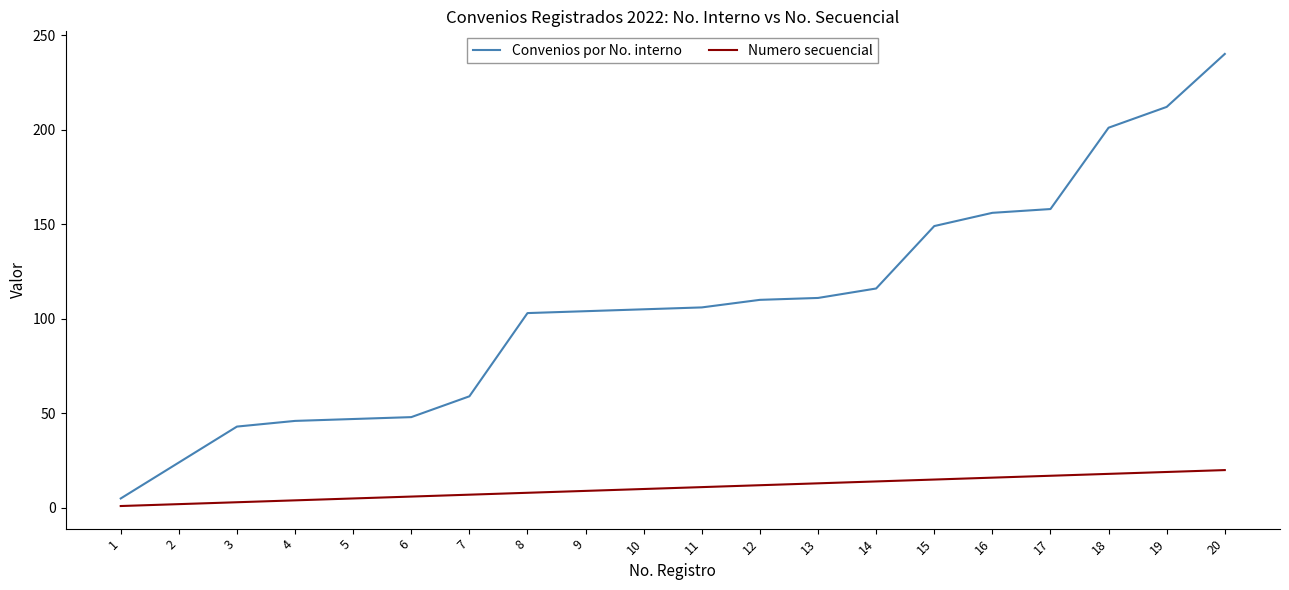

Is the value of Numero secuencial at 10 greater than the value of Convenios por No. interno at 3?

No